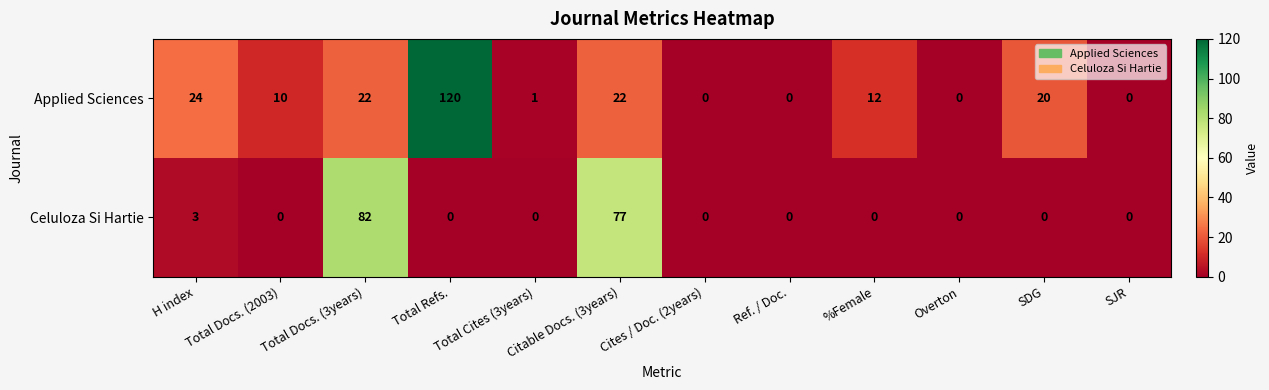

At which category is the sum across all series the highest?

Total Refs.